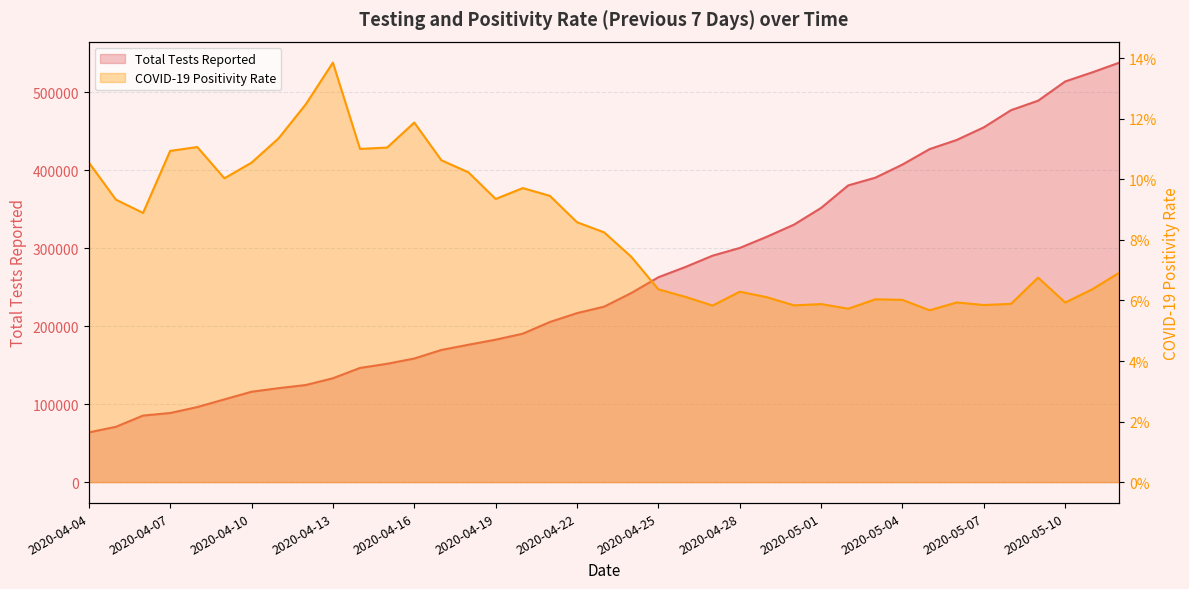

What is the value of the COVID-19 Positivity Rate point at the 8th from the left?

0.1